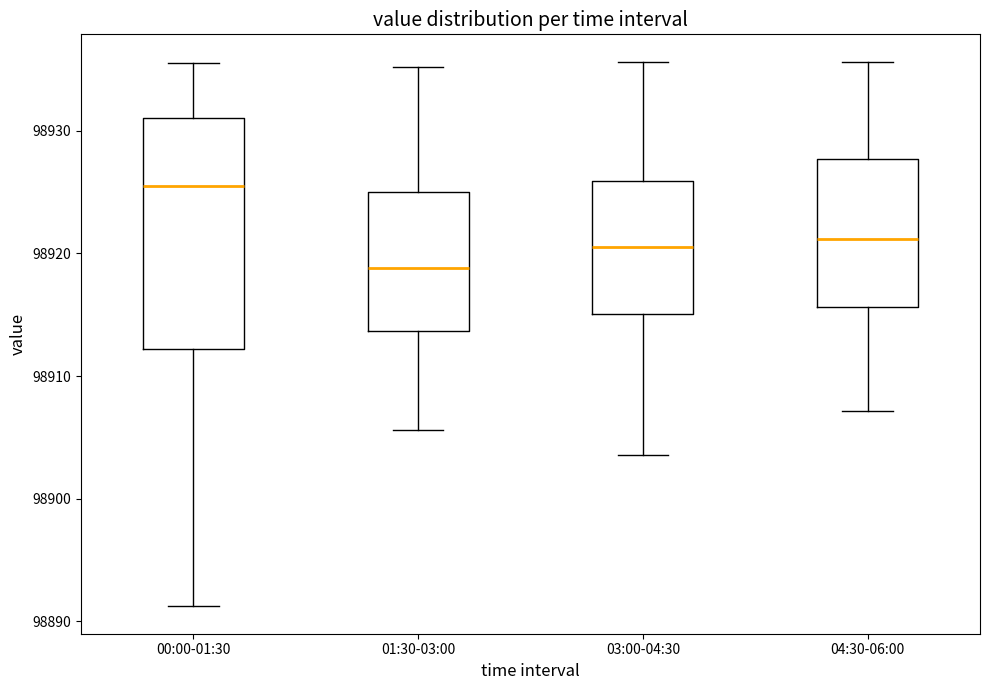

Reading left to right, transcribe this box plot: for each box, give where its median line is, the range the box spans, and where its two whiskers end, as read against the y-axis. The values are not printed on the chart, so give them approximately, as read against the axis.

00:00-01:30: median 98926, box 98912 to 98931, whiskers 98891 to 98936
01:30-03:00: median 98919, box 98914 to 98925, whiskers 98906 to 98935
03:00-04:30: median 98921, box 98915 to 98926, whiskers 98904 to 98936
04:30-06:00: median 98921, box 98916 to 98928, whiskers 98907 to 98936